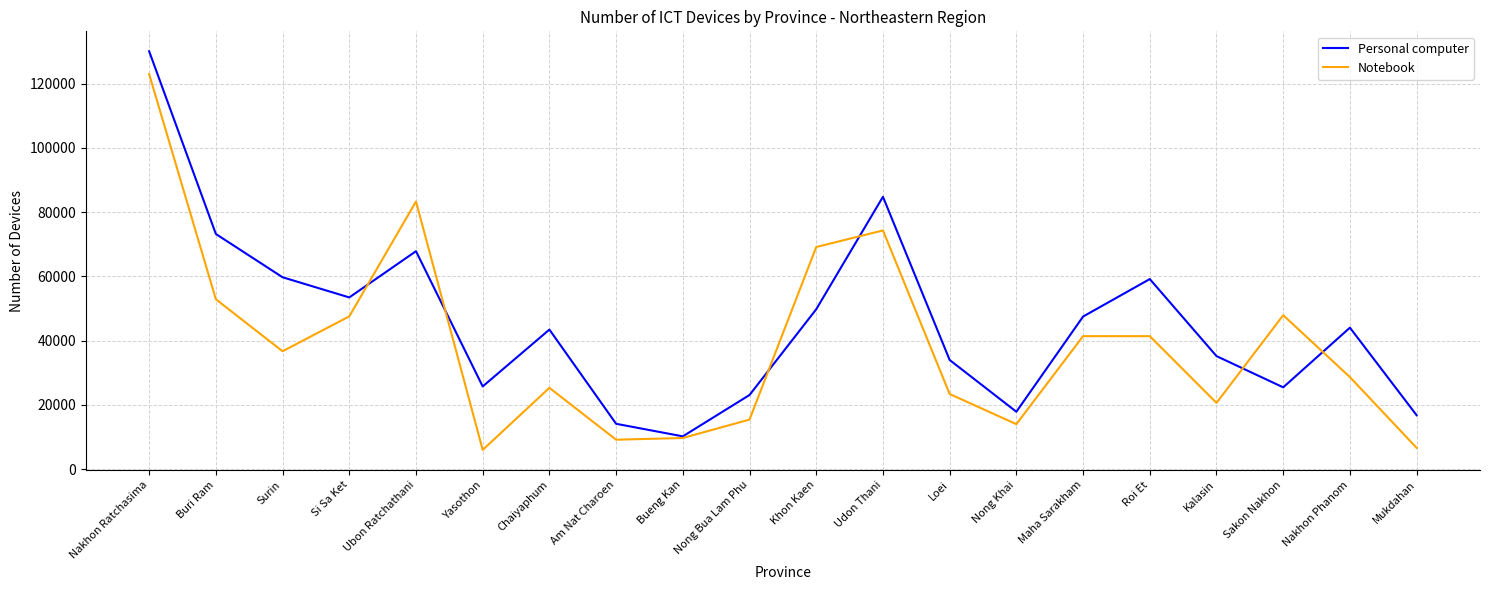

What is the maximum value for Personal computer?

130094